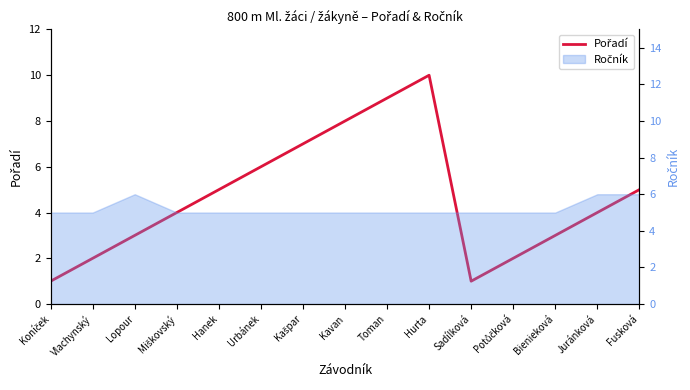

Reading left to right, transcribe all the data shown in this chart.

1	2	3	4	5	6	7	8	9	10	1	2	3	4	5